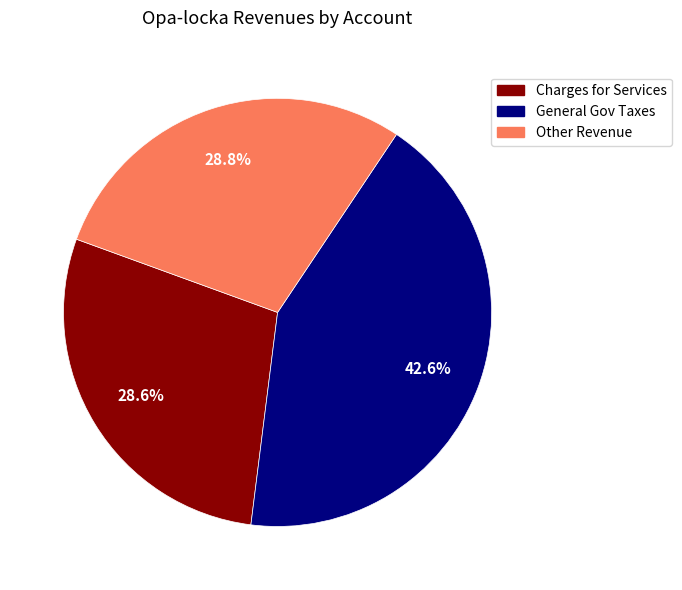

Is there any slice that represents more than half of the pie?

No